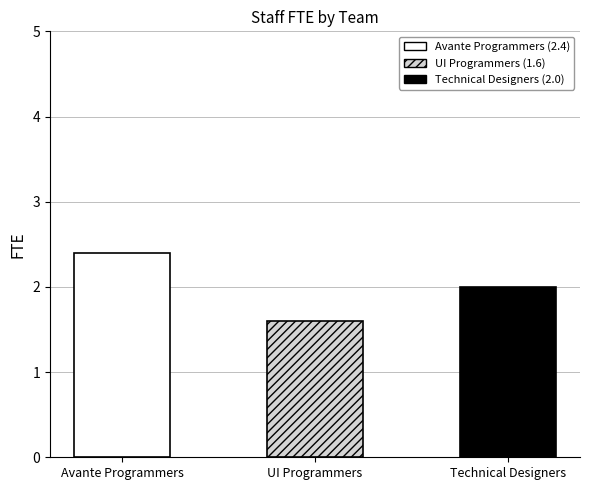

What is the sum of the values at UI Programmers and Technical Designers?

3.6